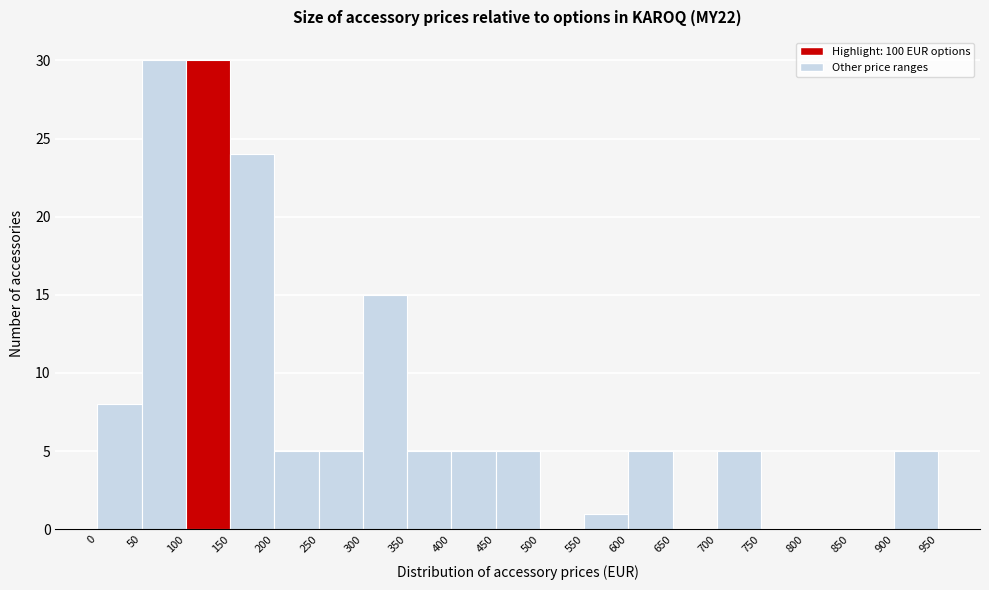

What is the height of the bar covering 400 to 450 on the x-axis? The values are not printed on the chart, so give them approximately, as read against the axis.

5